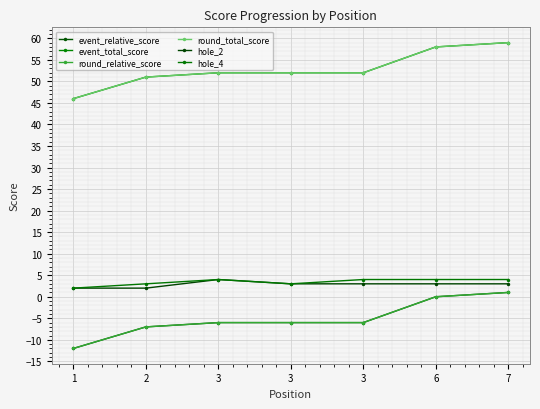

What is the average value of the round_total_score series?

53